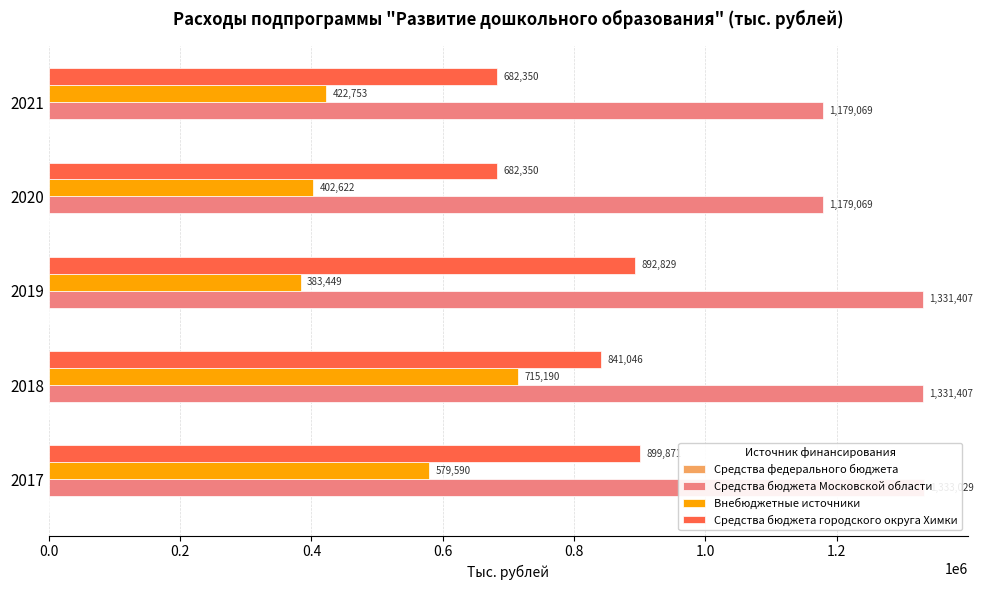

At how many categories does at least one series exceed 573718?

5